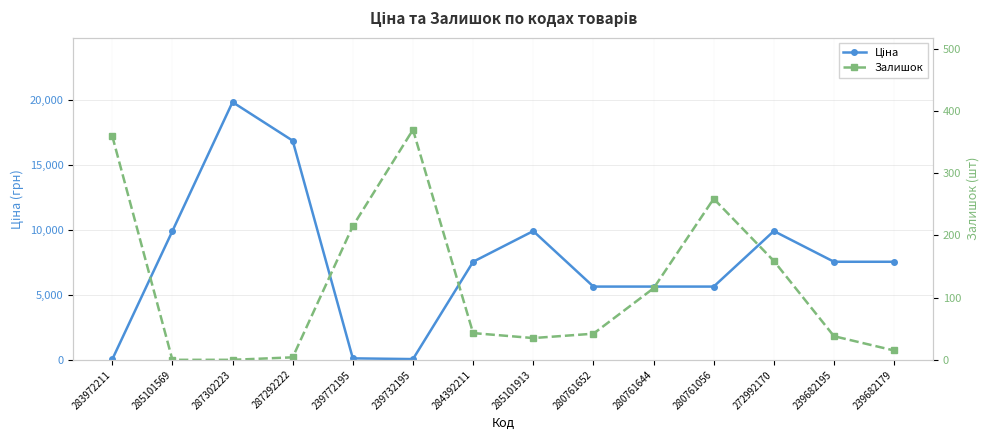

The value of Ціна at 239732195 is 20.9. True or false?

False